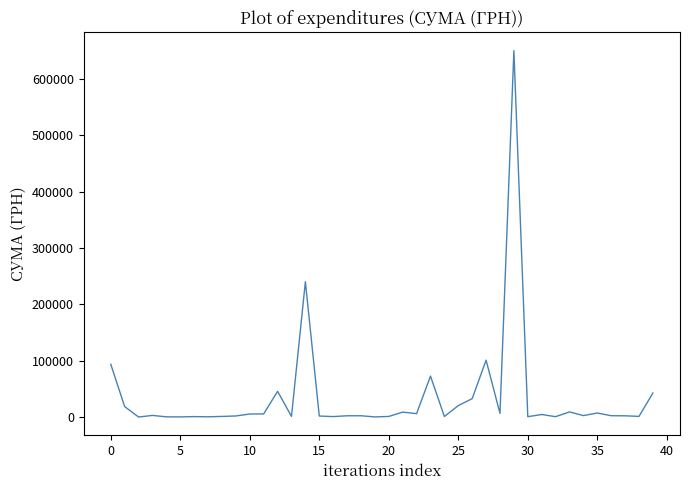

What is the difference between the maximum and minimum values?

649662.2